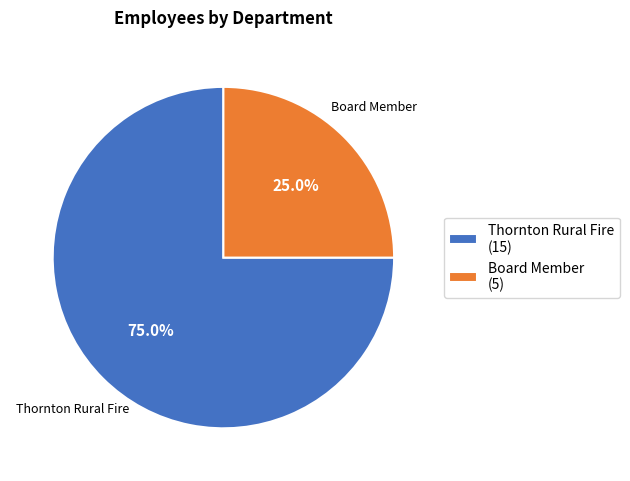

To the nearest percent, what is the difference between the largest and smallest slice percentages?

50%